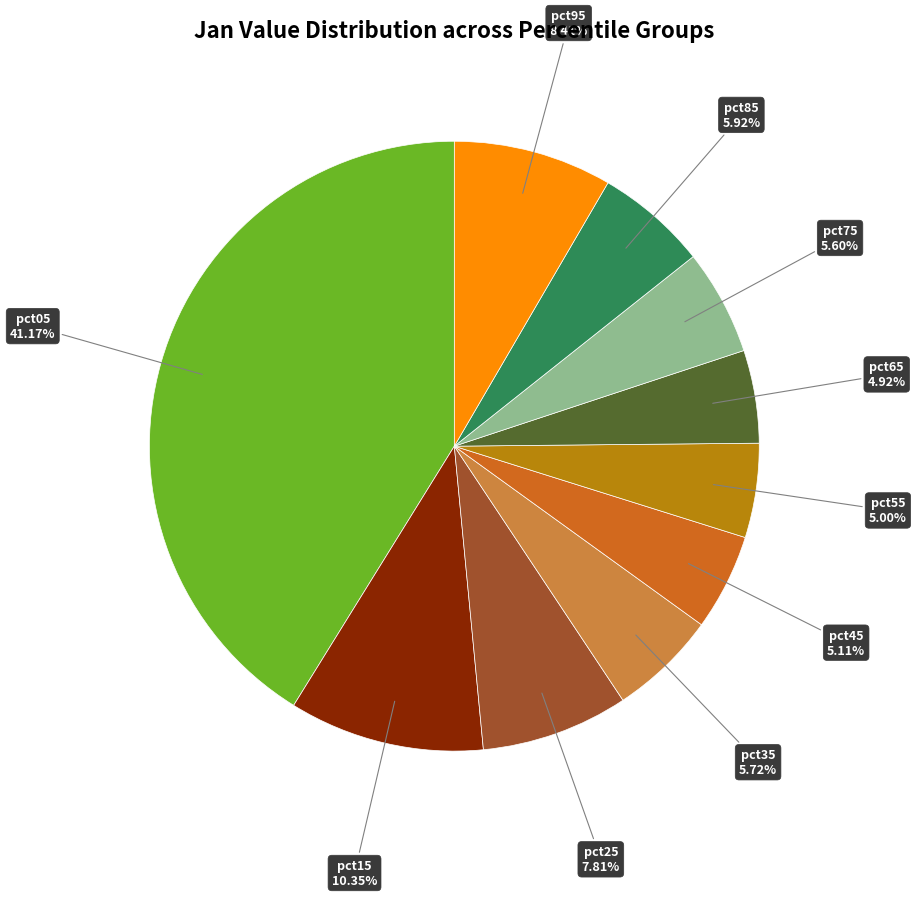

To the nearest percent, what is the combined percentage of pct95 and pct15?

19%